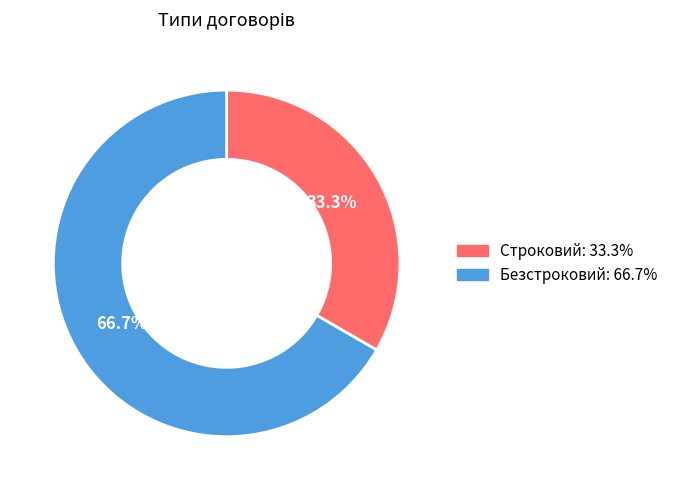

True or false: Строковий accounts for 44% of the total.

False